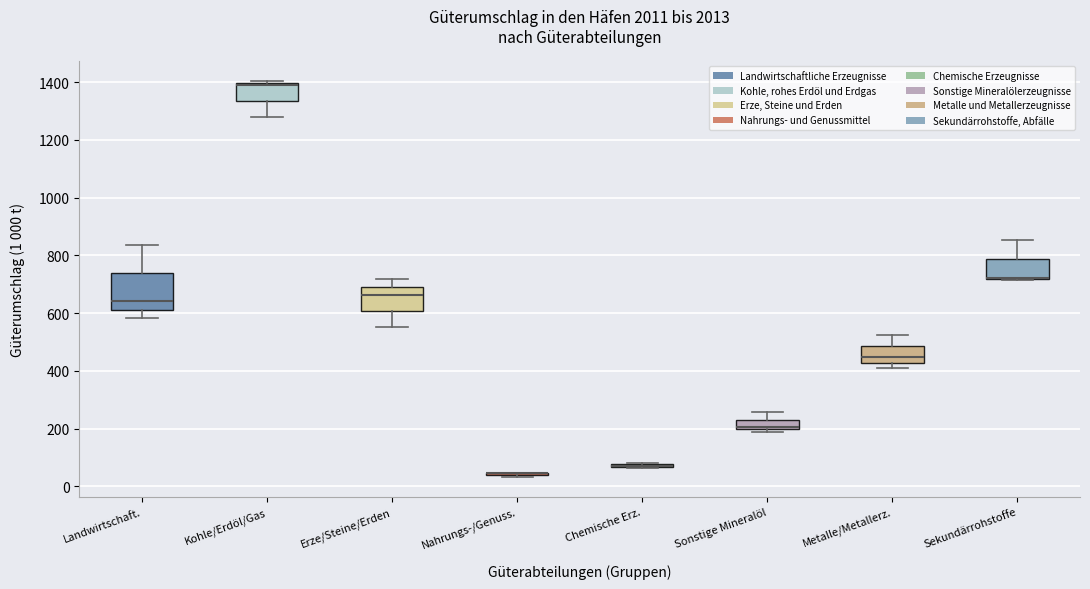

Reading left to right, read every box against the y-axis: the position of its median line, the range the box covers, and the ends of its whiskers. The values are not printed on the chart, so give them approximately, as read against the axis.

Landwirtschaft.: median 640, box 620 to 740, whiskers 580 to 840
Kohle/Erdöl/Gas: median 1400 (just below the box's upper edge), box 1340 to 1400, whiskers 1280 to 1400 (just above the box's upper edge)
Erze/Steine/Erden: median 660, box 600 to 700, whiskers 560 to 720
Nahrungs-/Genuss.: box collapsed to a line at 40, whiskers 40 to 40
Chemische Erz.: box collapsed to a line at 80, whiskers 60 to 80
Sonstige Mineralöl: median 200 (just above the box's lower edge), box 200 to 240, whiskers 200 (just below the box's lower edge) to 260
Metalle/Metallerz.: median 440, box 420 to 480, whiskers 400 to 520
Sekundärrohstoffe: median 720 (drawn on the box's lower edge), box 720 to 780, whiskers 720 to 860